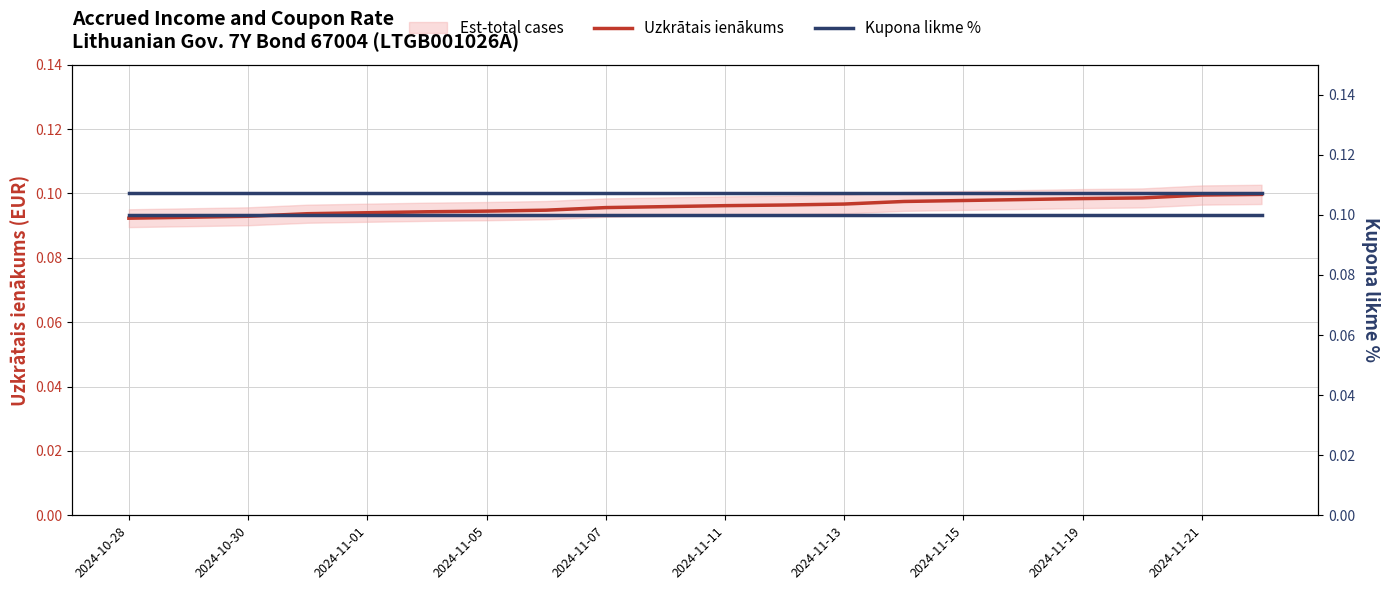

True or false: Uzkrātais ienākums has a value of 0.2 at 2024-11-07.

False